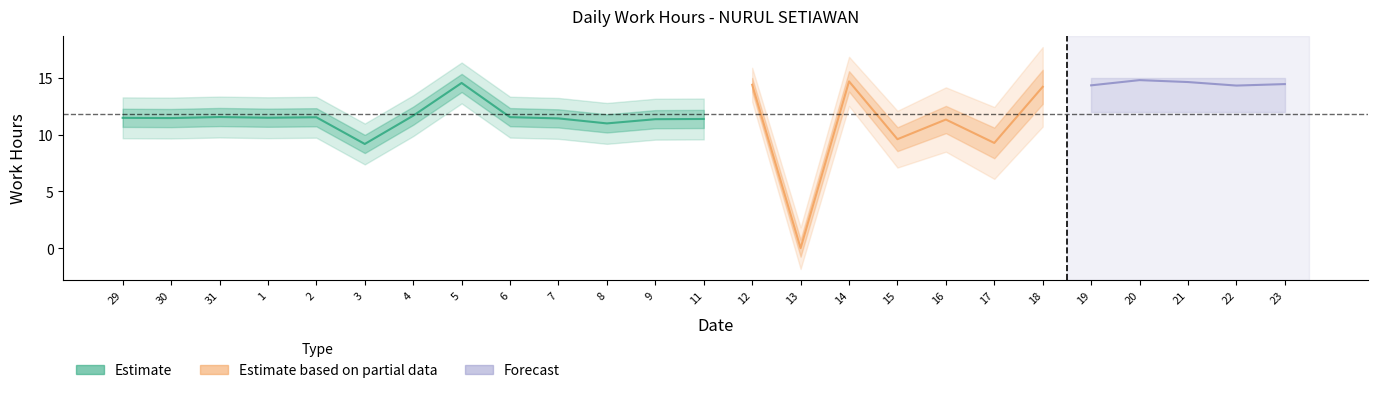

What is the label of the 6th point from the left?

3